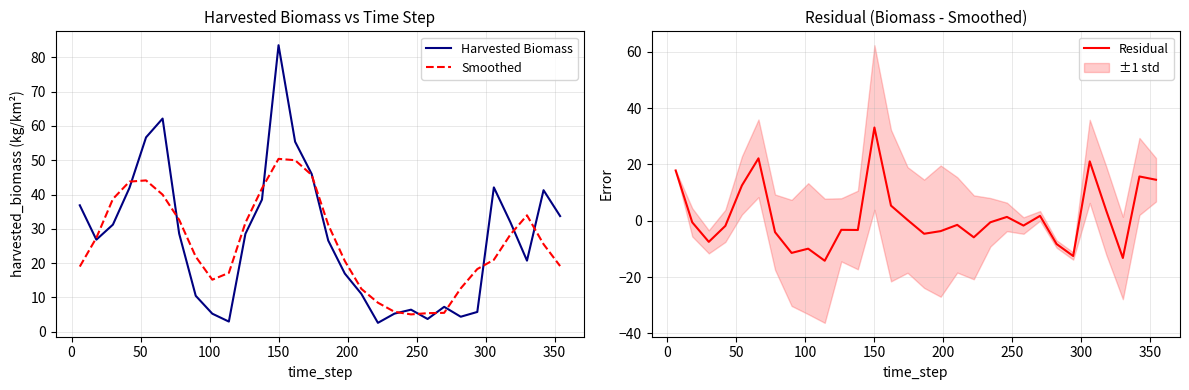

What is the minimum value for Harvested Biomass?

2.6